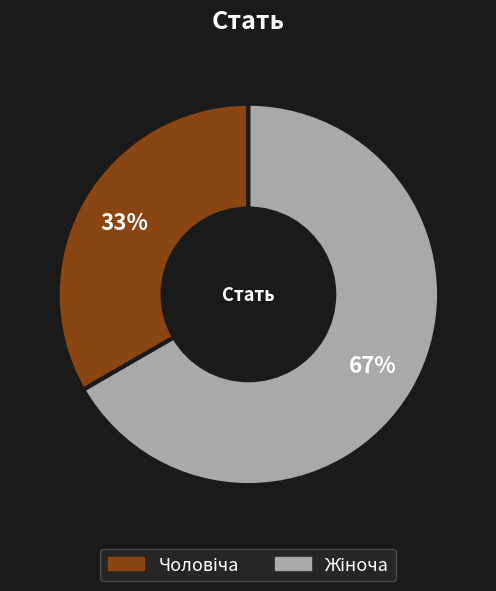

To the nearest percent, what is the average slice percentage?

50%